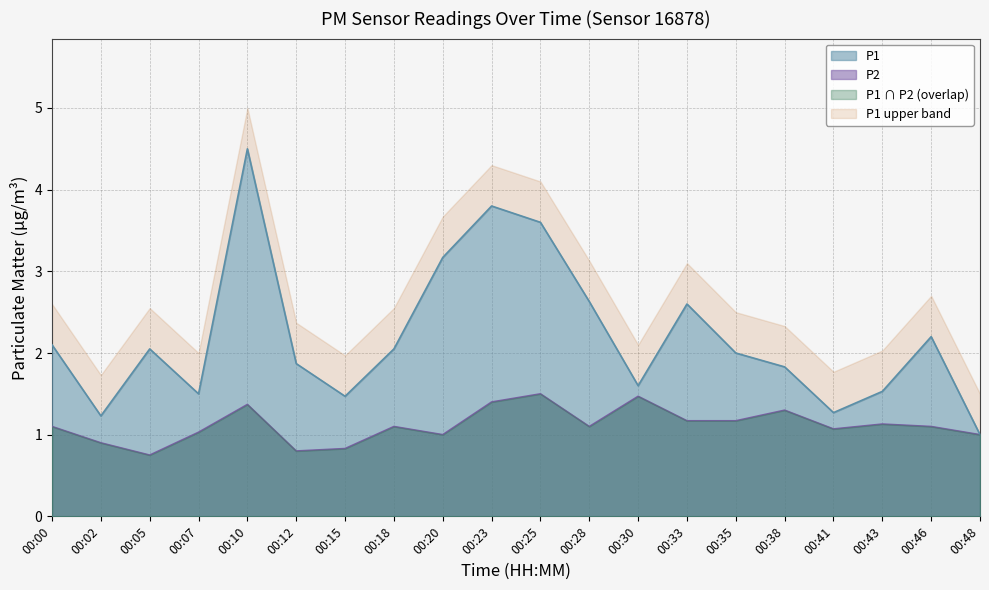

At which label does P2 first exceed 1?

00:00